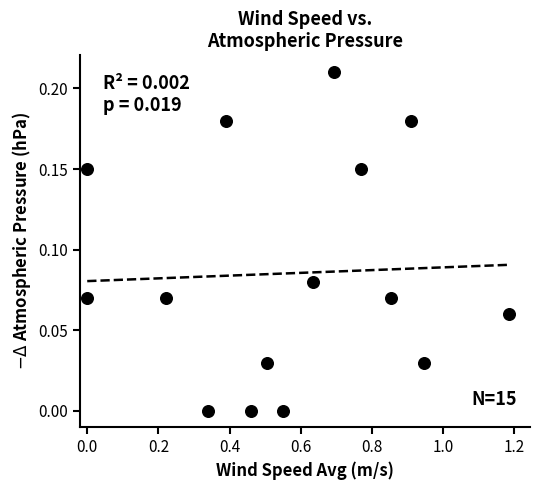

What is the range of X values (max minus min)?

1.2